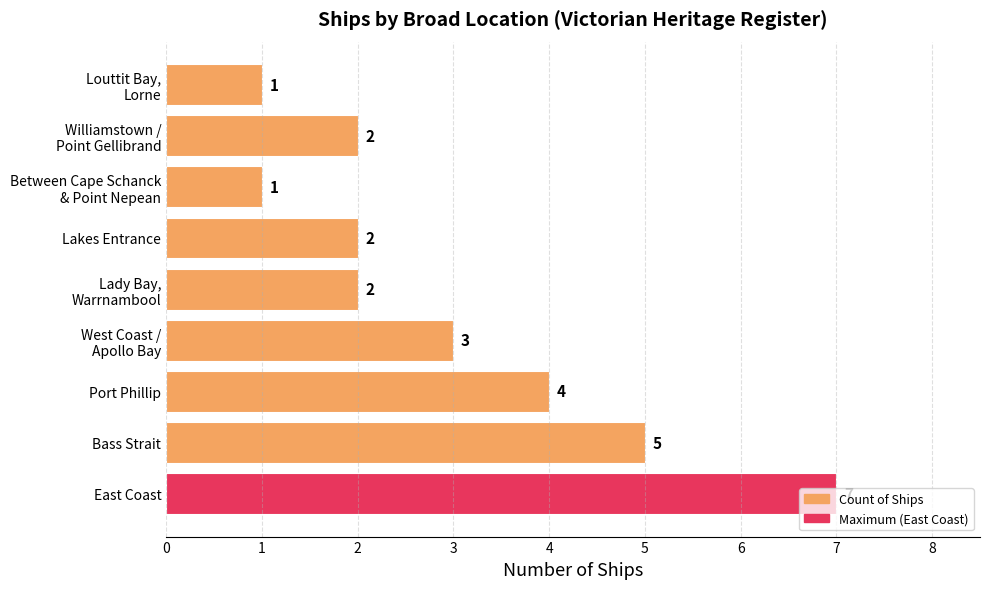

How many bars are there in total?

9